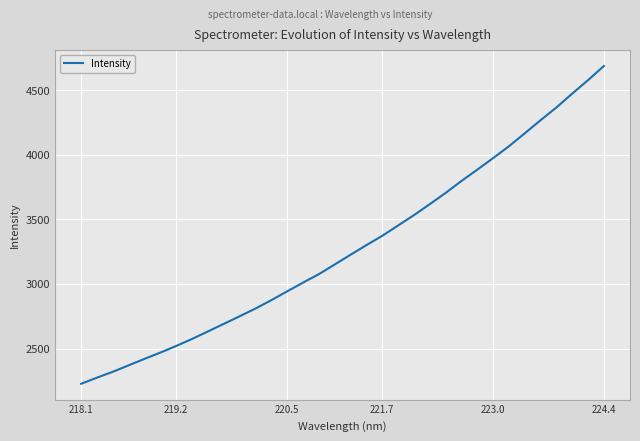

What is the maximum value shown in the chart?

4686.4